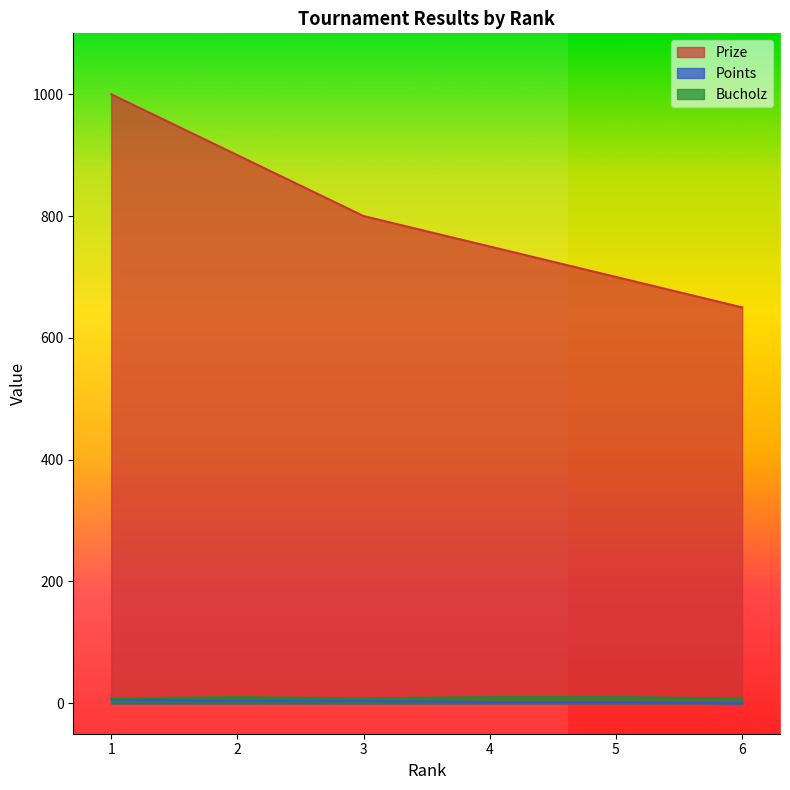

Reading left to right, extract all data points from this chart.

Prize: 1=1000	2=900	3=800	4=750	5=700	6=650
Points: 1=6	2=4	3=4	4=2	5=2	6=0
Bucholz: 1=8	2=10	3=8	4=10	5=10	6=8